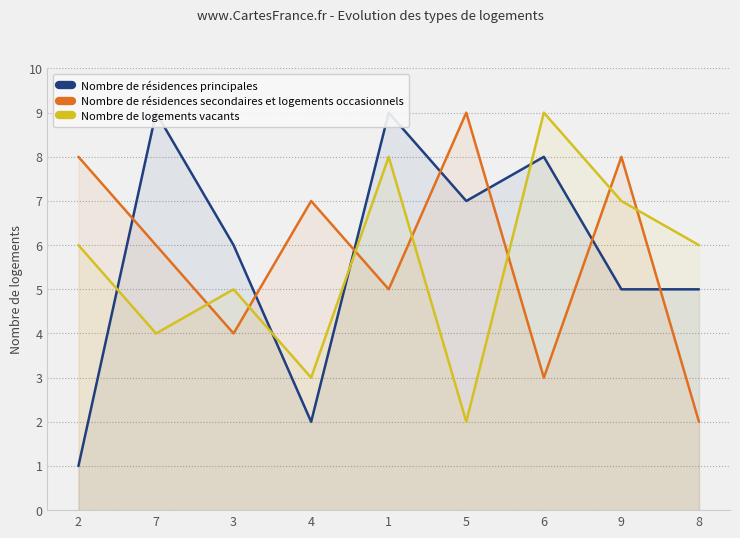

What is the label of the 1st point from the left?

2